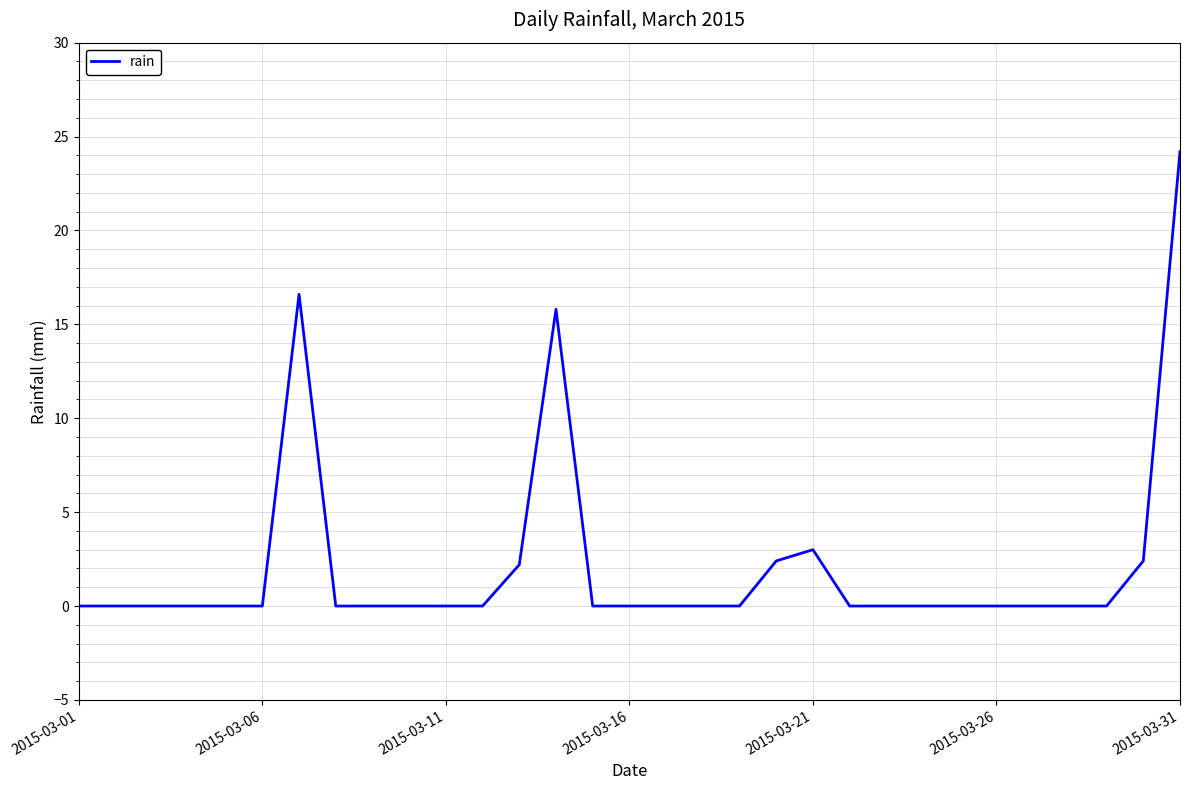

True or false: there are more than 2 points higher than both neighbors.

True